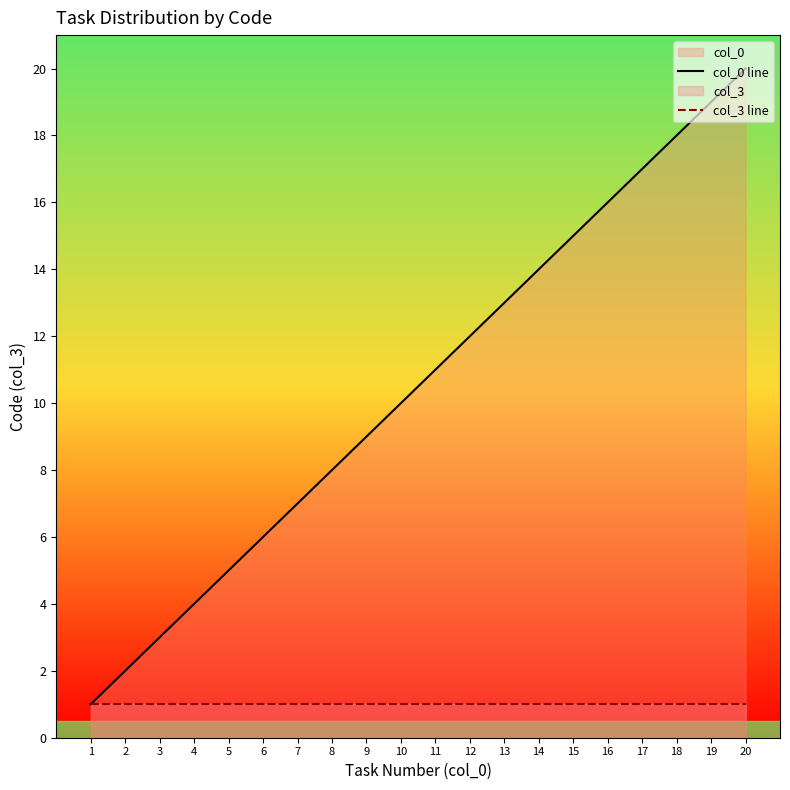

List the series in order of their overall mean, lowest first.

col_3 line, col_0 line